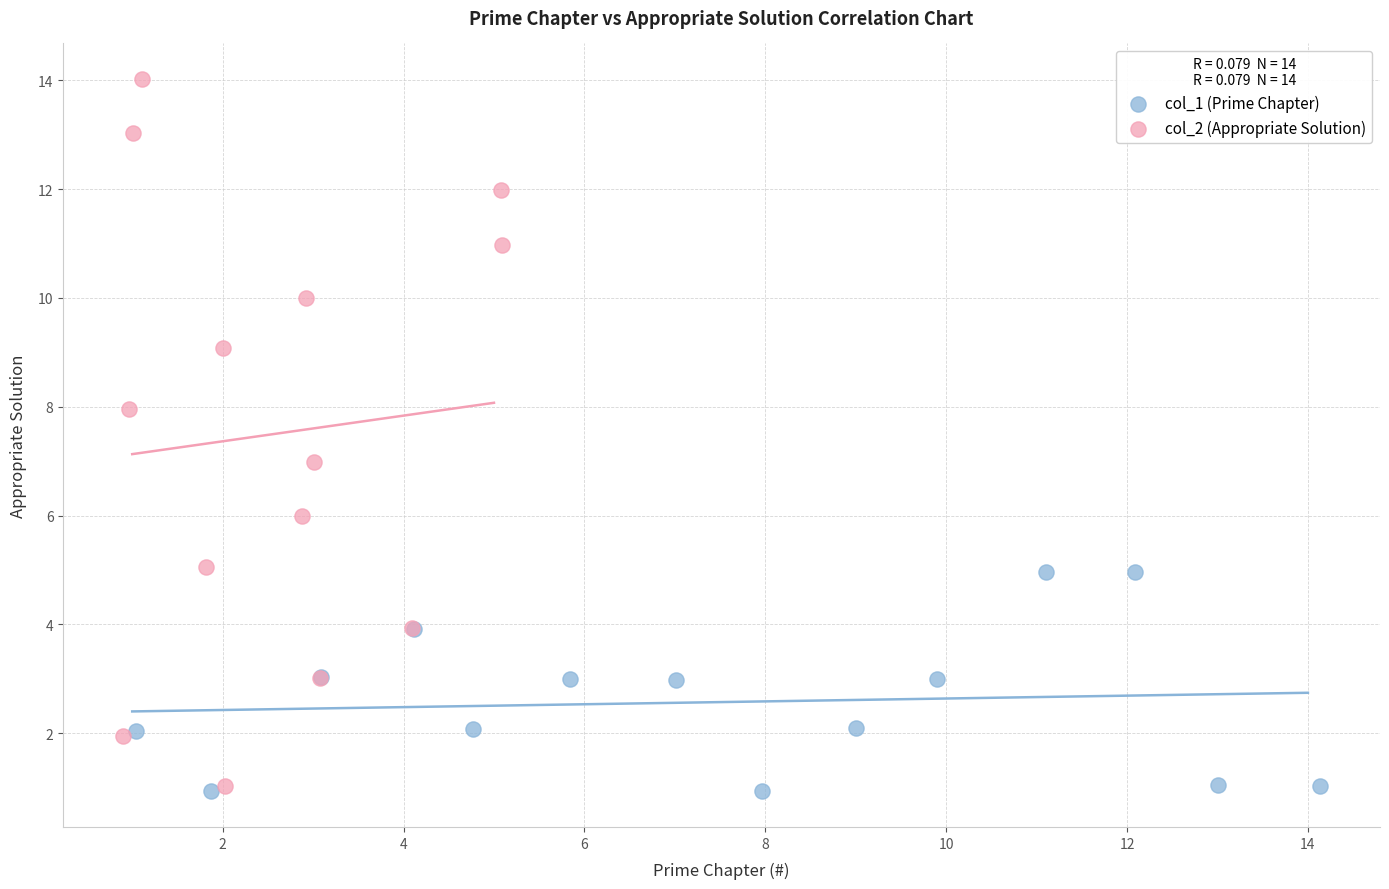

Which series has the widest spread of Y values?

col_2 (Appropriate Solution)